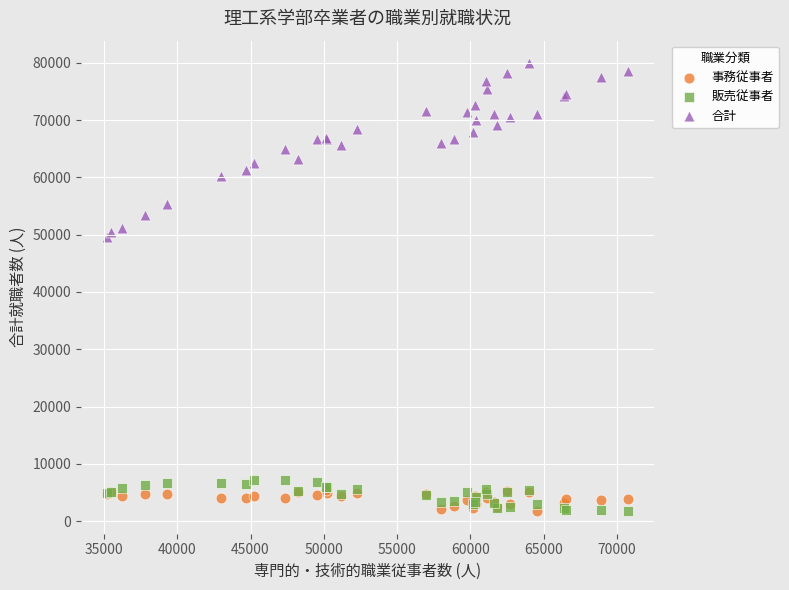

Across all series, what Y value is closest to 40832?

49528